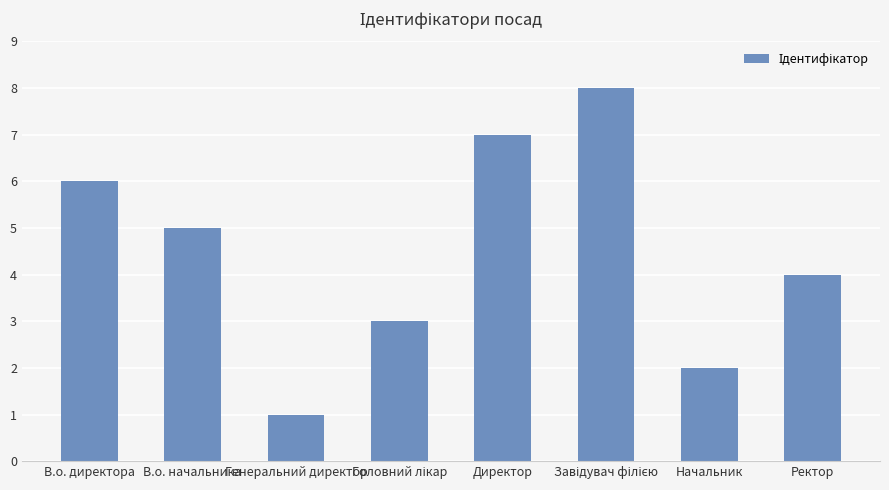

What is the label of the 7th bar from the left?

Начальник